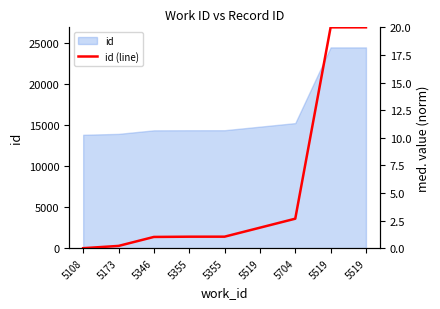

True or false: the data has more than 1 interior local peaks.

False